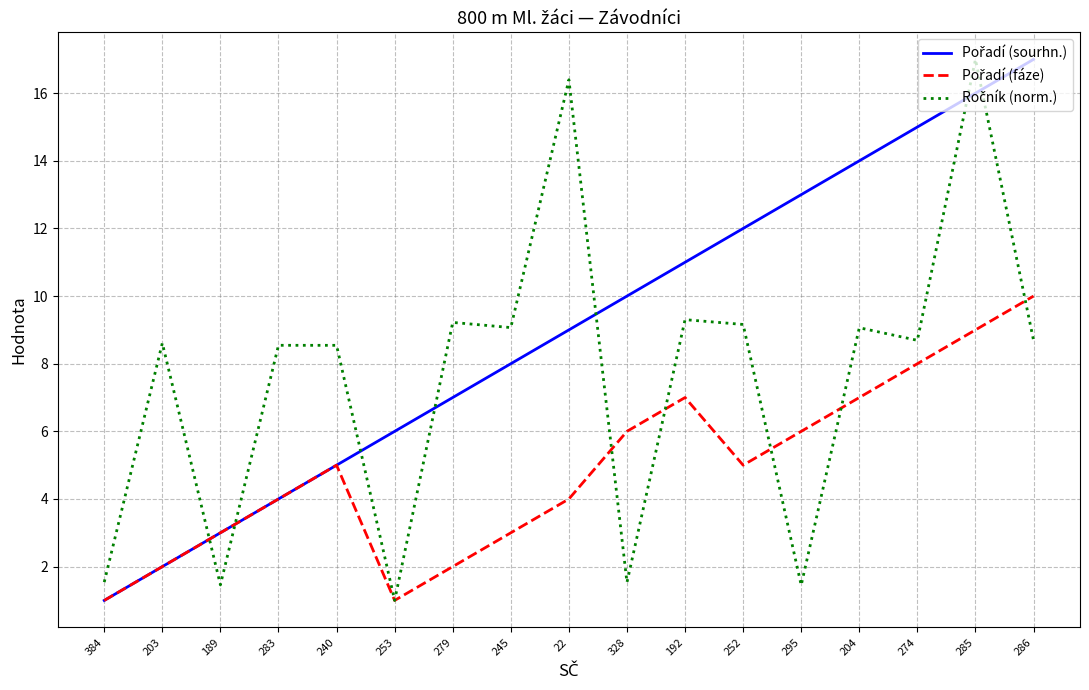

Does the chart display data point markers on the line(s)?

No